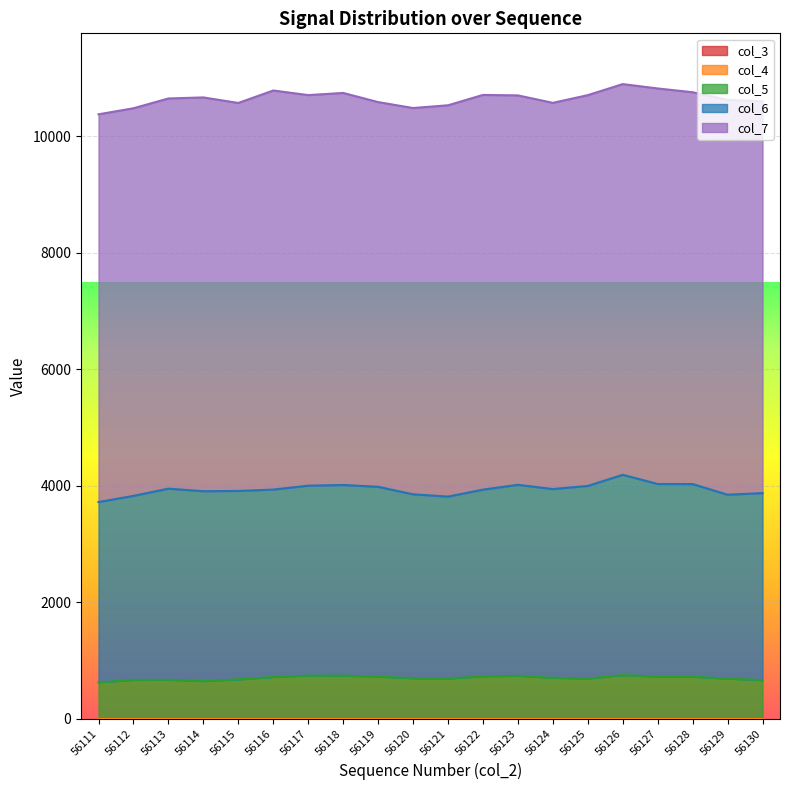

What is the difference between the maximum and minimum values in the col_7 series?

247